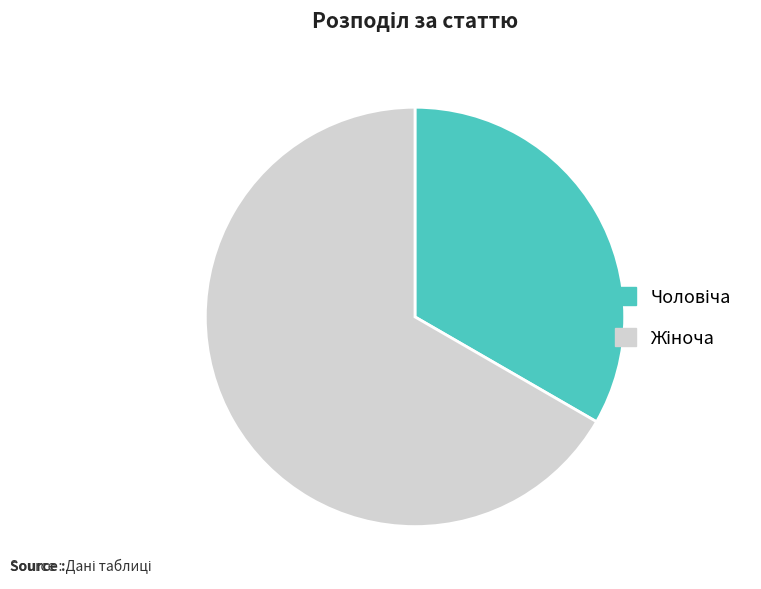

Is there a majority slice in this chart?

Yes